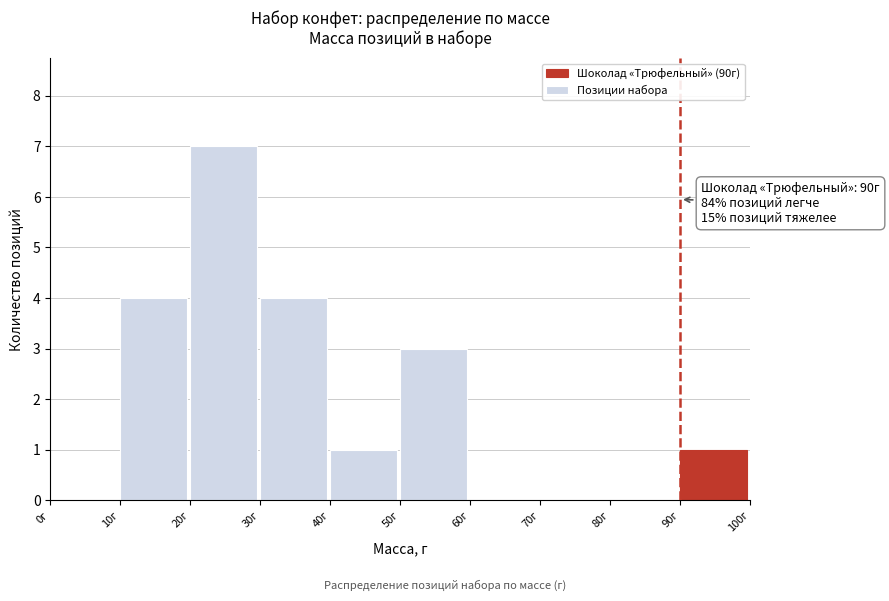

Which range on the x-axis has the tallest bar?

20 to 30